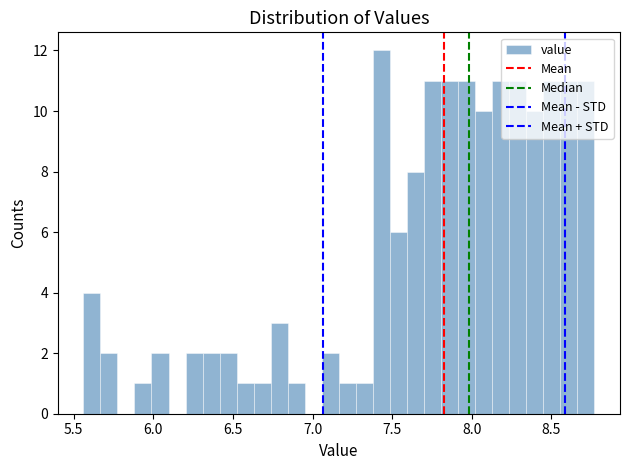

Read against the x-axis, roughly where is the centre of the tallest bar?

7.45